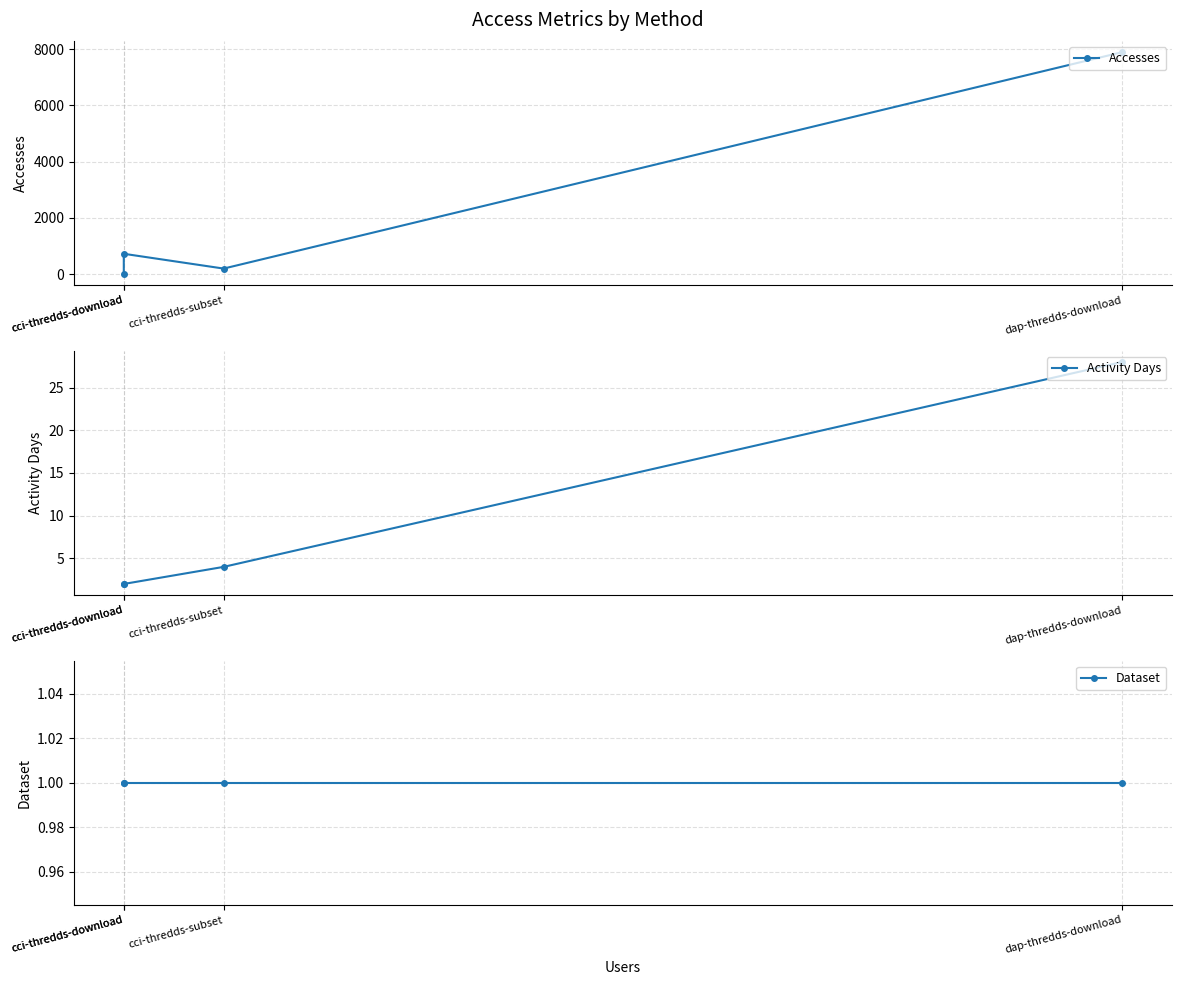

What is the total value across all series at dap-thredds-download?

7926